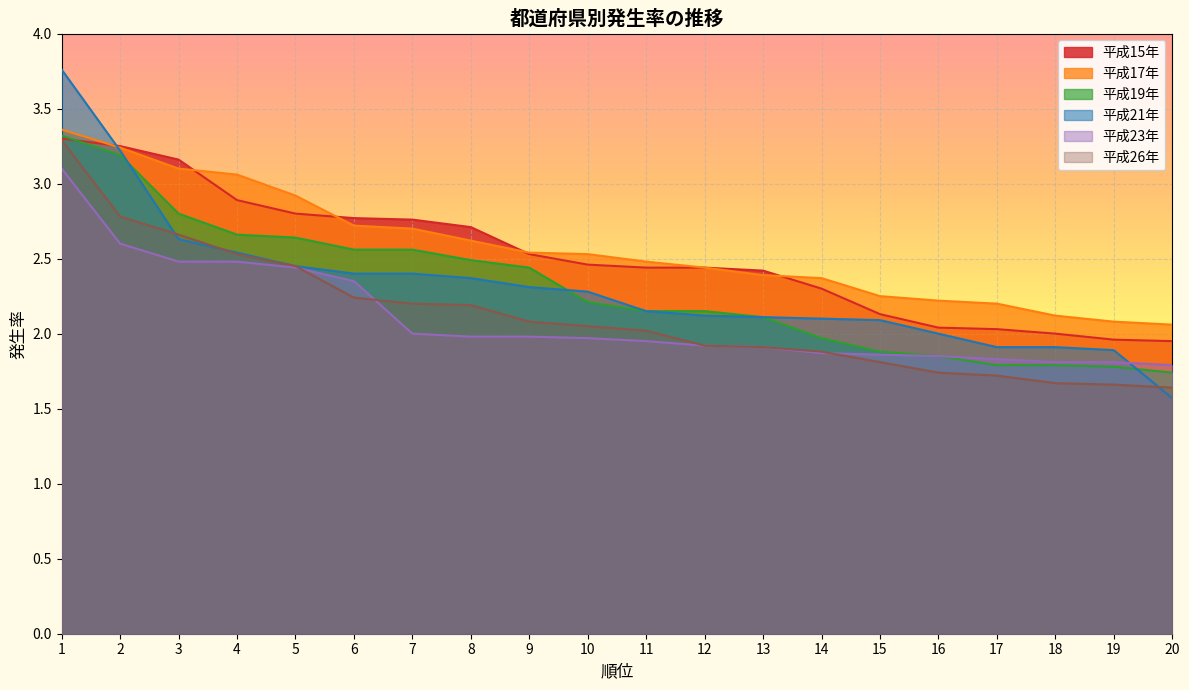

What is the difference between the 平成21年 values at 3 and 5?

0.2